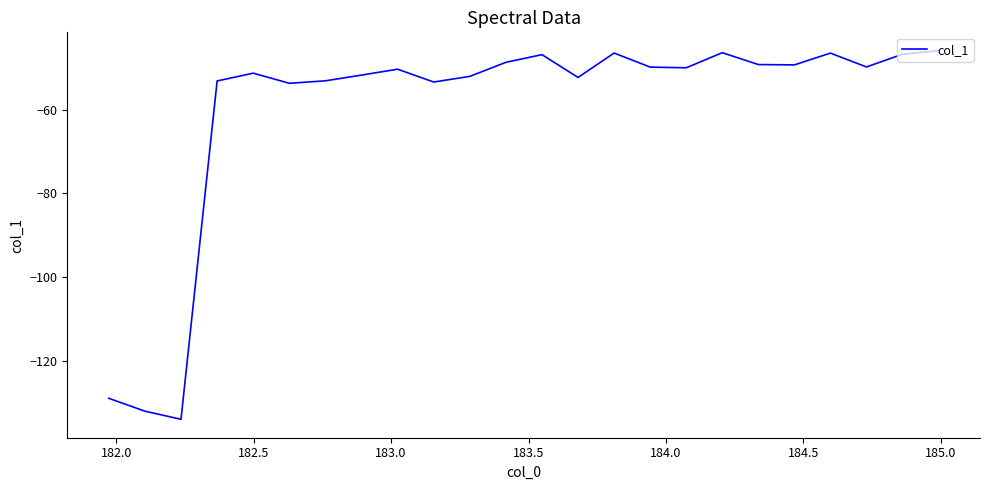

What is the minimum value shown in the chart?

-134.0